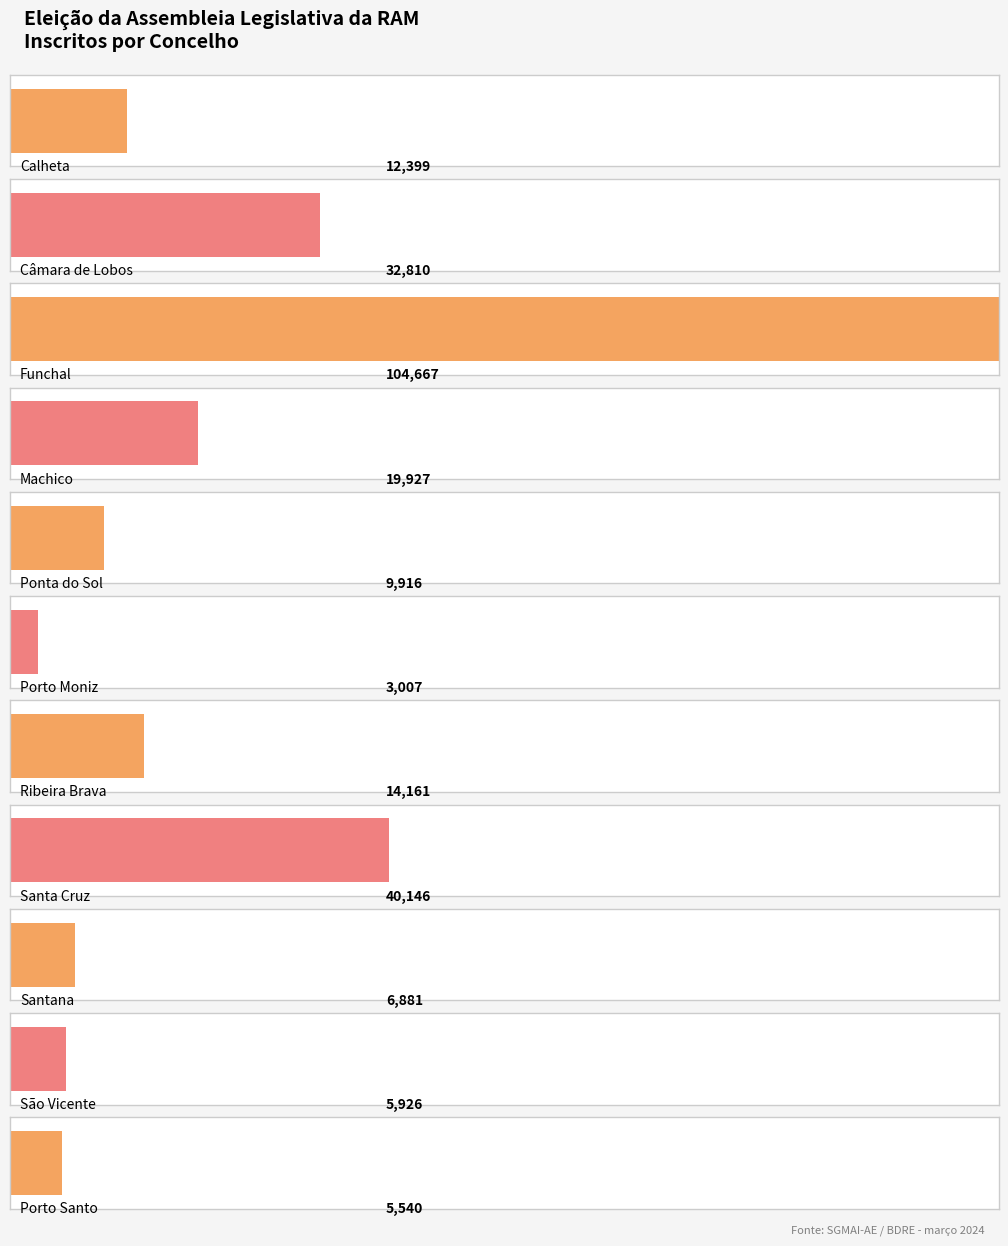

What value does the data have at Santa Cruz, to the nearest 100?

40100